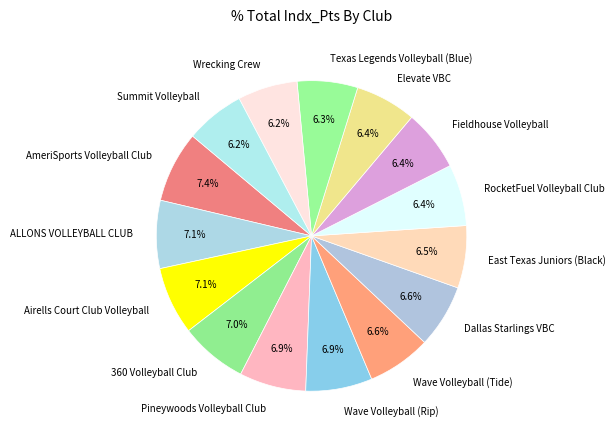

Approximately how many times larger is the value at East Texas Juniors (Black) compared to Pineywoods Volleyball Club?

0.9